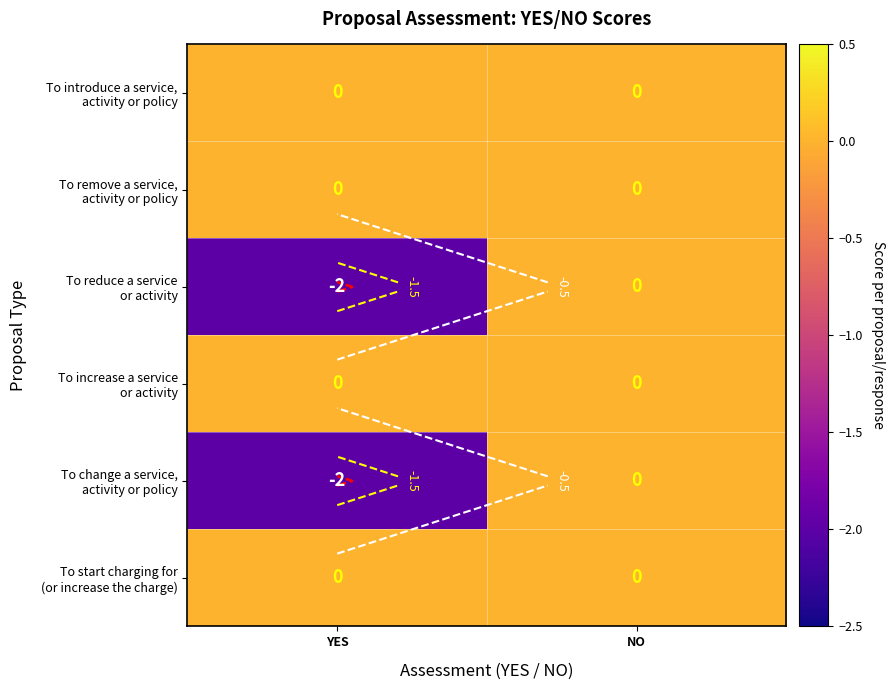

Which series has the largest range (max minus min)?

To reduce a service or activity